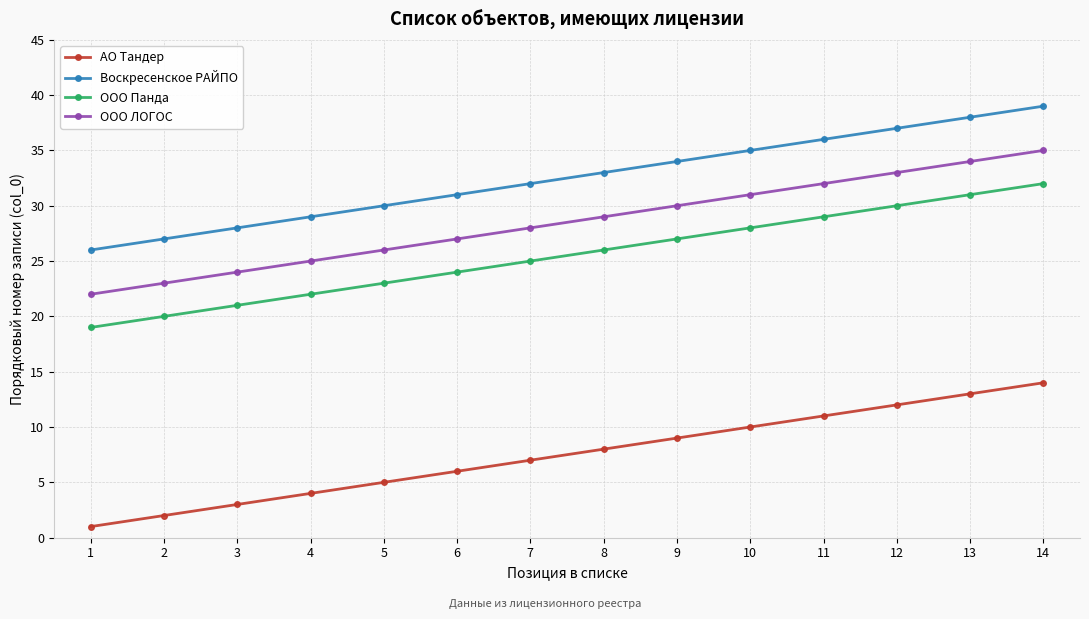

True or false: Воскресенское РАЙПО and ООО Панда cross at least once.

False